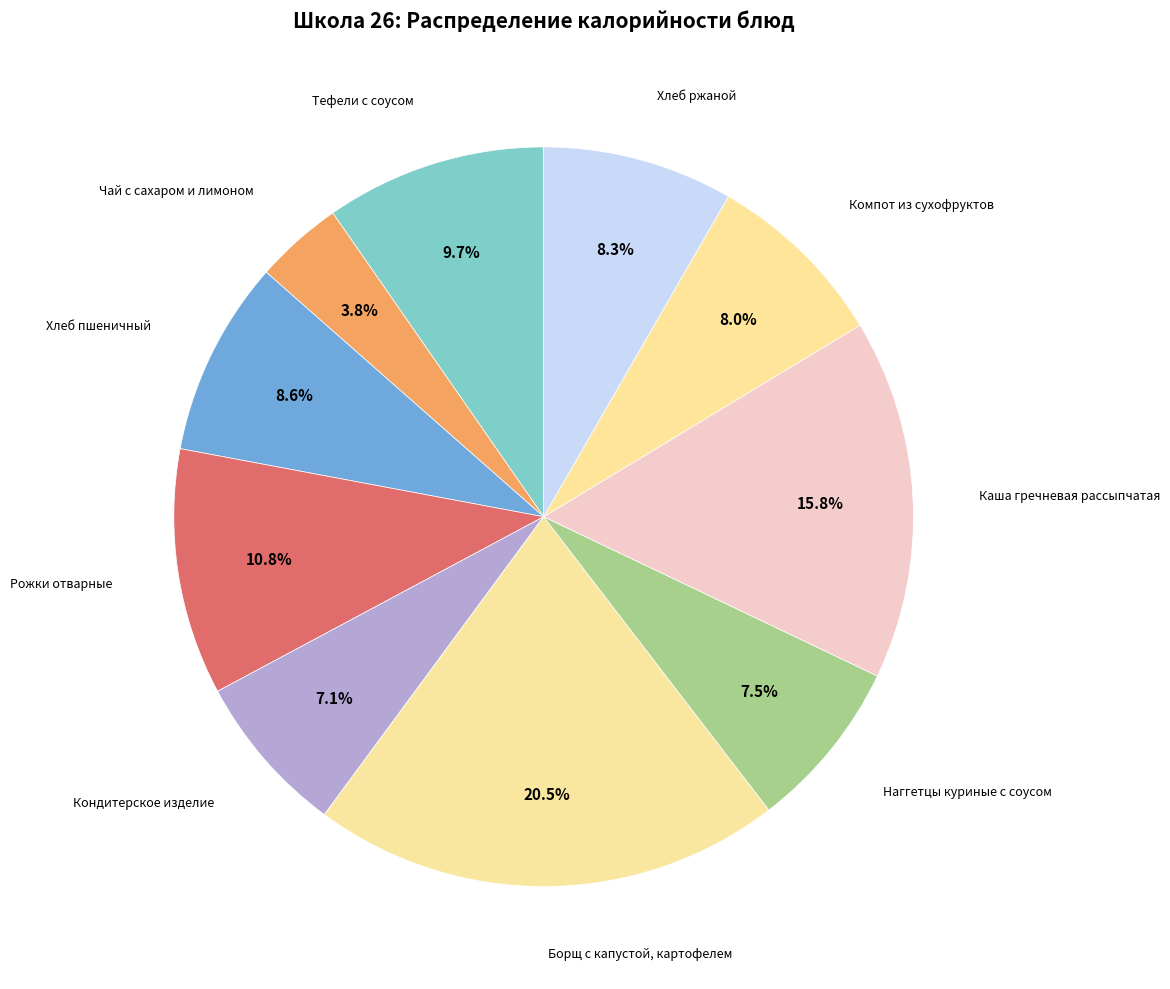

How many segments does this pie chart have?

10